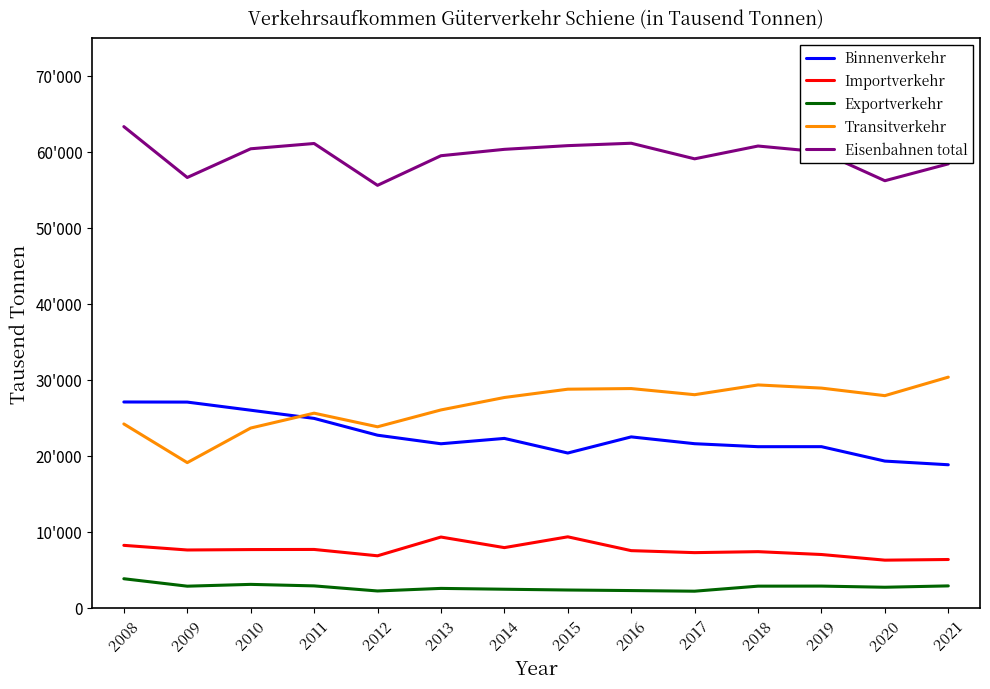

What are all the series names shown in the legend?

Binnenverkehr, Importverkehr, Exportverkehr, Transitverkehr, Eisenbahnen total